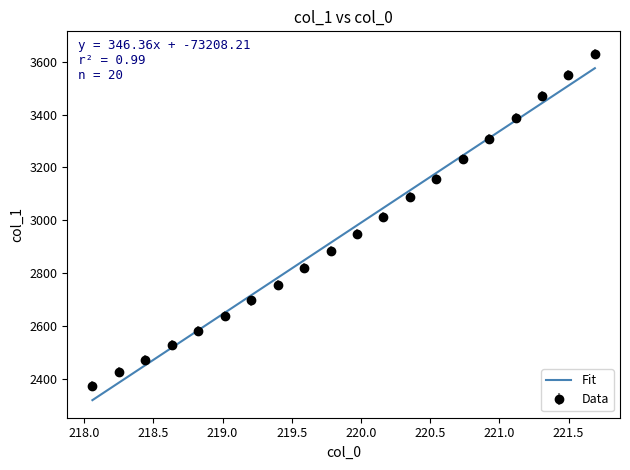

What is the lowest value of the Data series?

2372.8